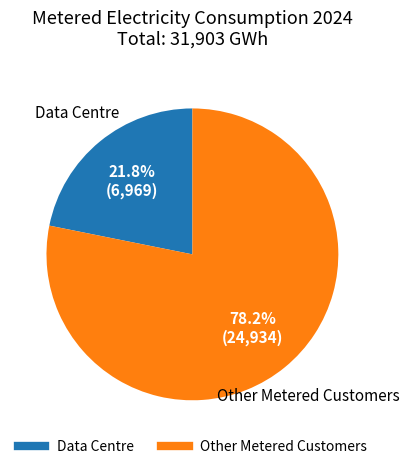

To the nearest percent, what is the combined percentage of Other Metered Customers and Data Centre?

100%